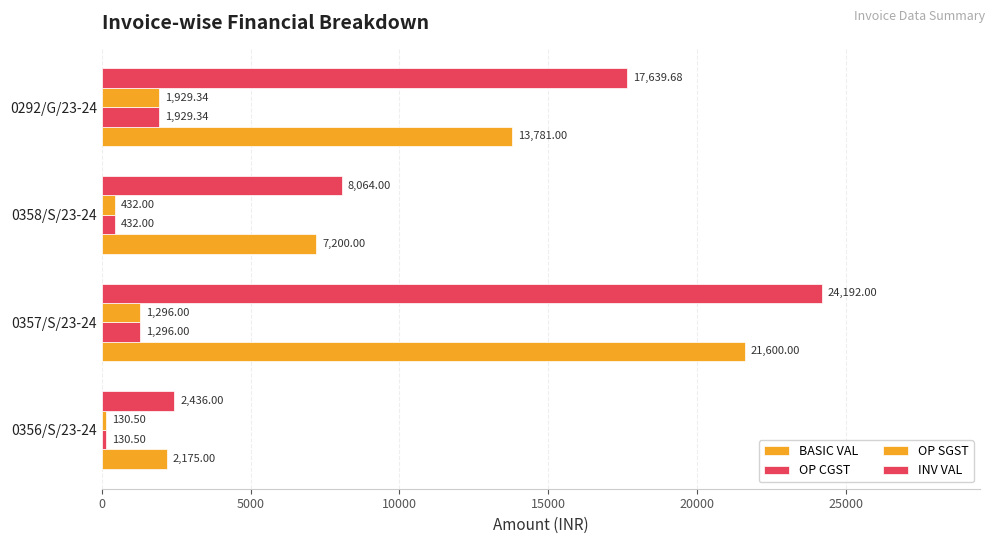

How many data points in OP SGST are less than 1296?

2